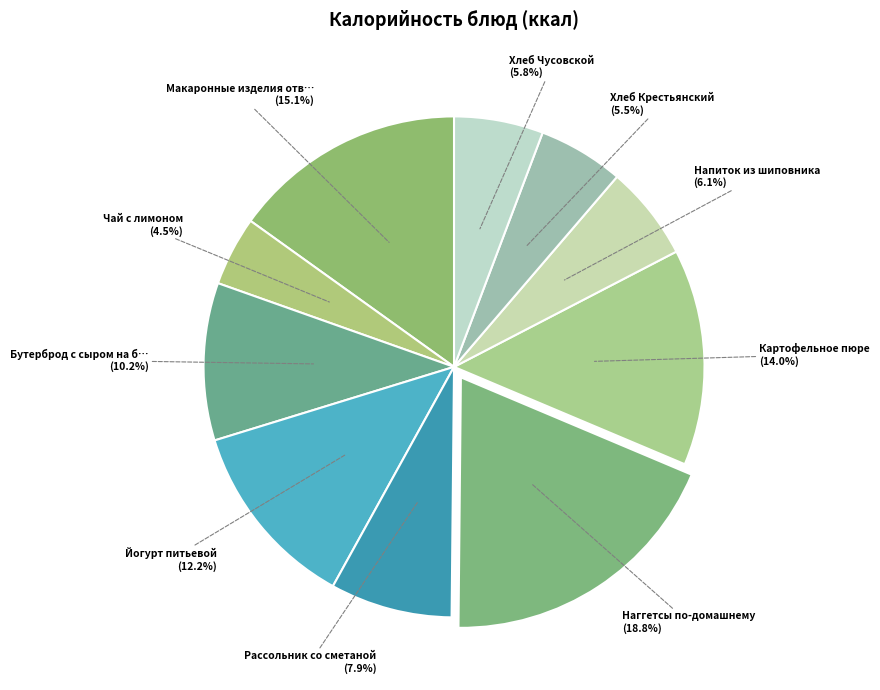

Is there a majority slice in this chart?

No